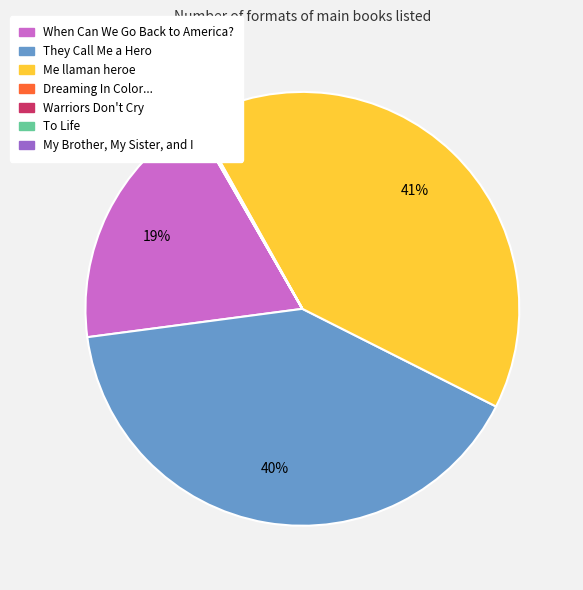

Is there a majority slice in this chart?

No